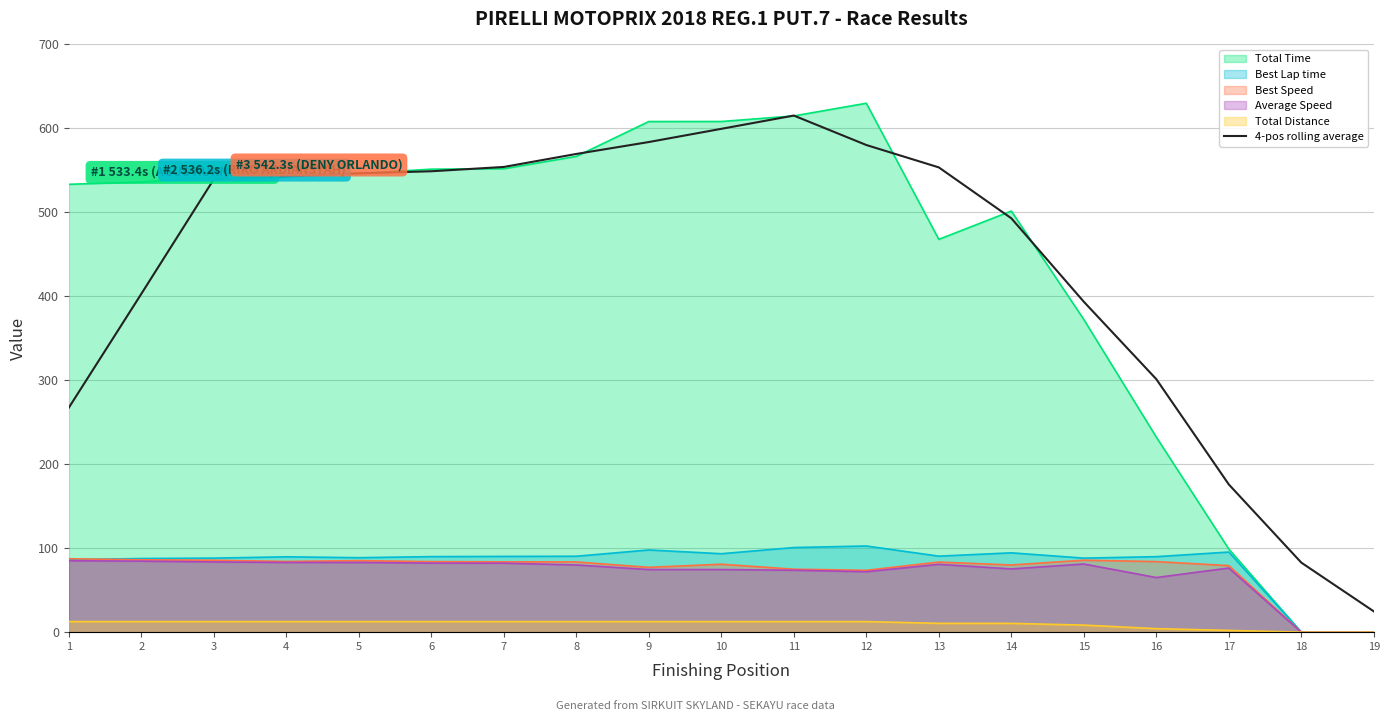

What is the difference between the values at 17 and 5?

370.6